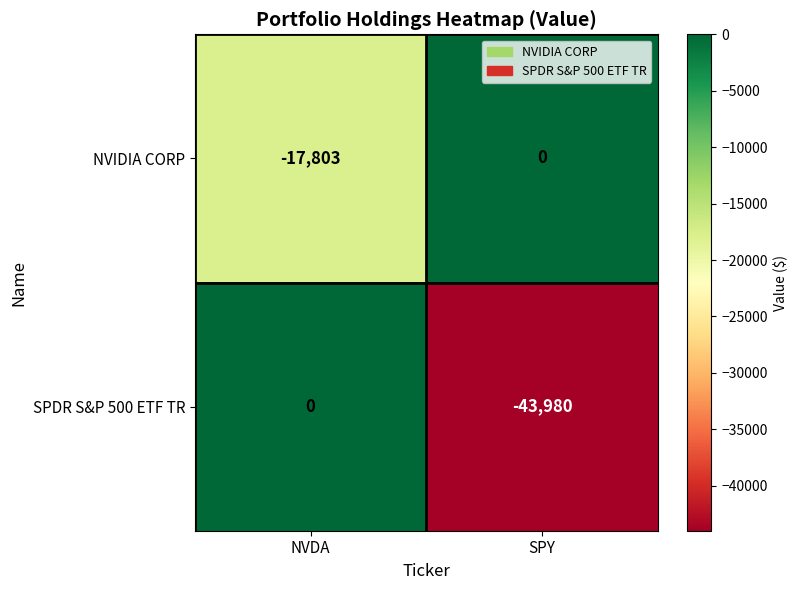

At which label does NVIDIA CORP reach its peak?

SPY